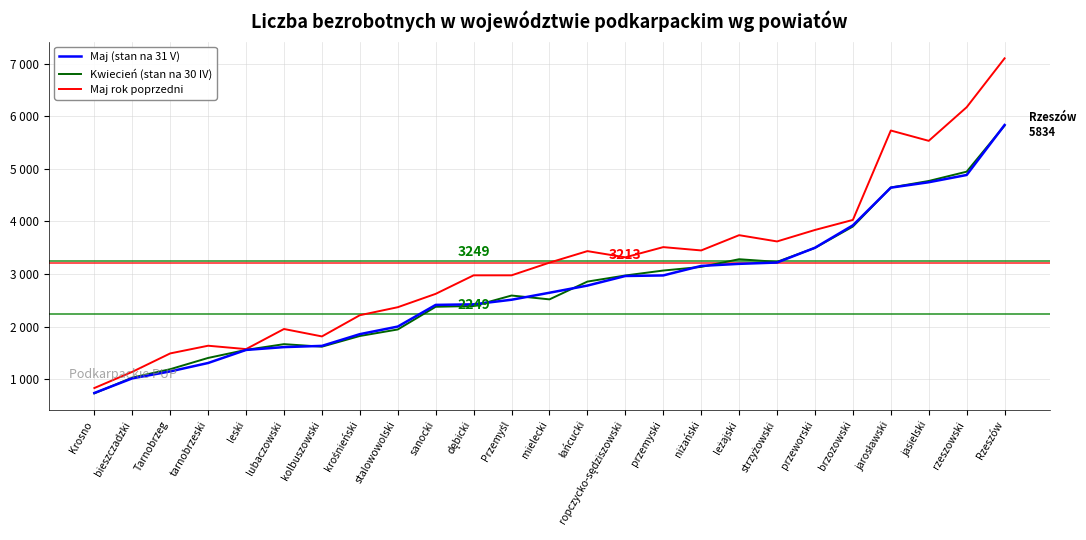

What are all the series names shown in the legend?

Maj (stan na 31 V), Kwiecień (stan na 30 IV), Maj rok poprzedni